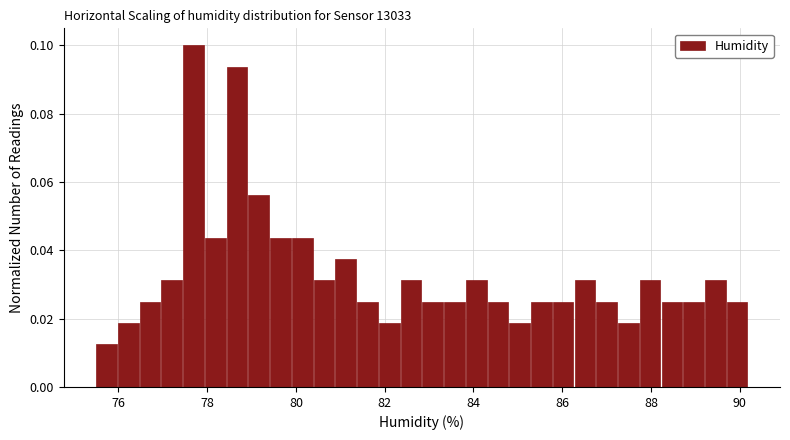

Around what value on the x-axis is the tallest bar? Give the approximate position of its centre, as read against the axis.

77.6